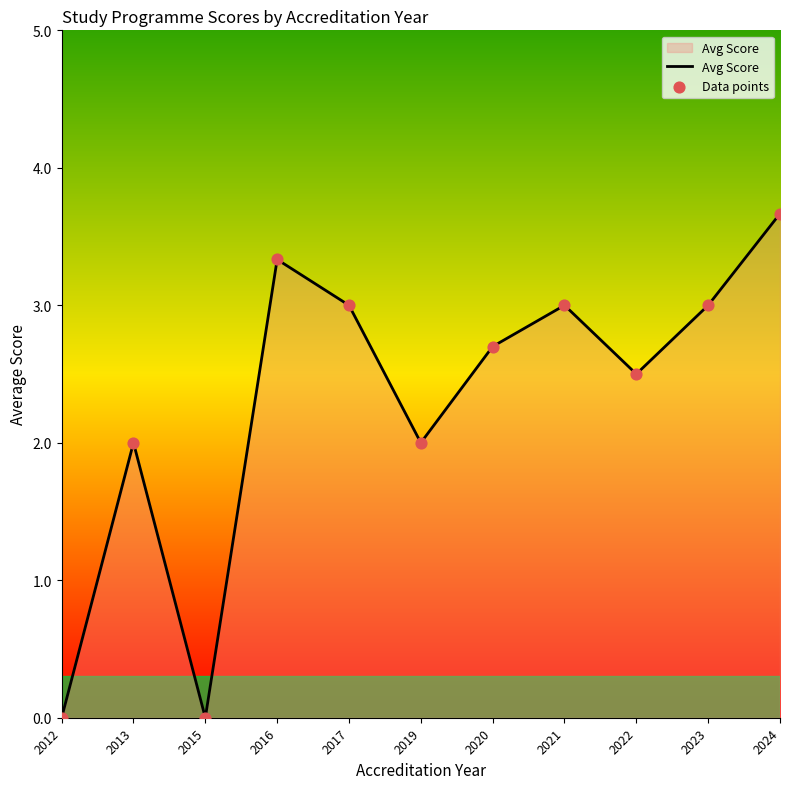

What is the difference between the maximum and minimum values?

3.7